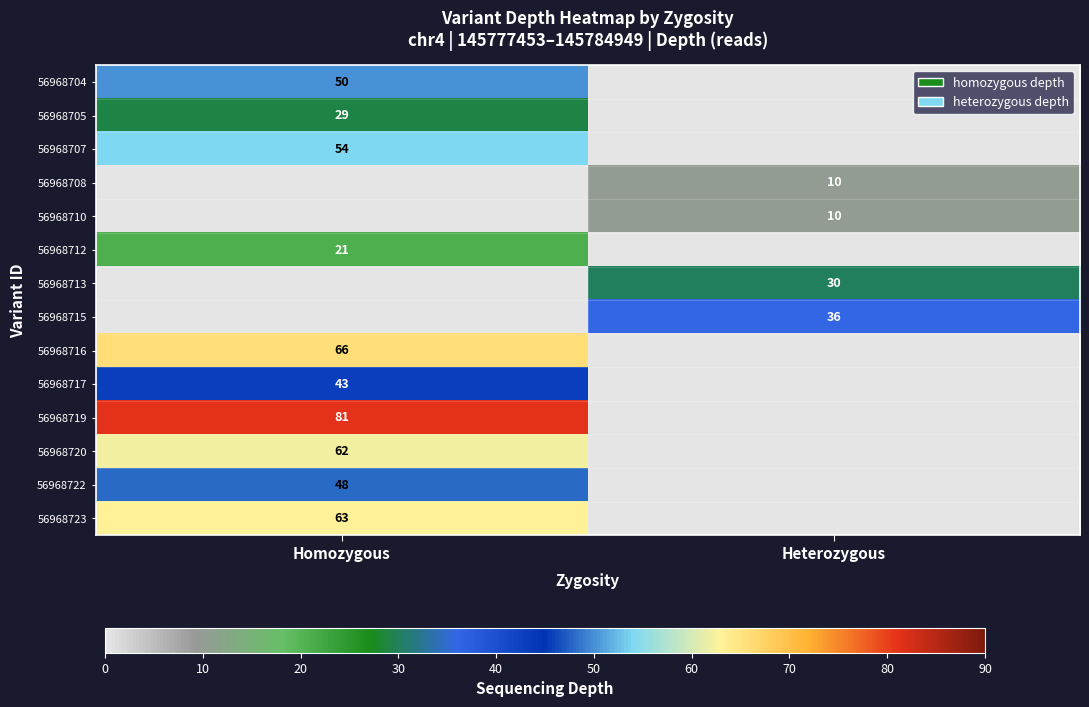

What is the total value across all series at Homozygous?

517